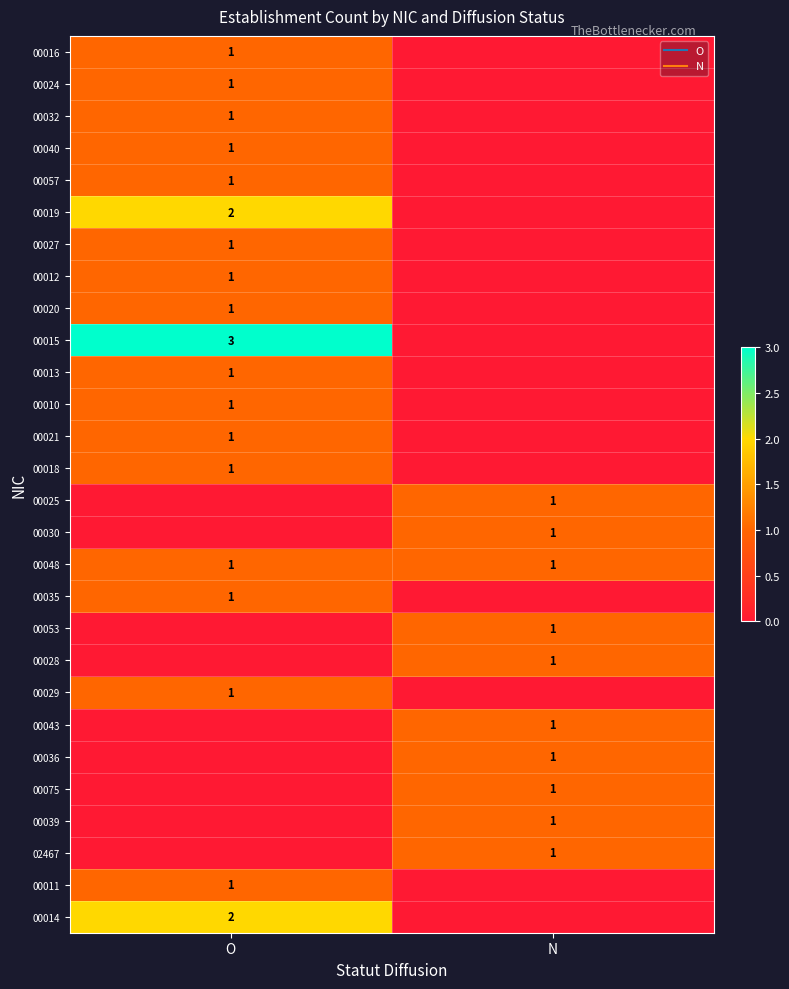

Rank the categories by 00019 value from lowest to highest.

N, O